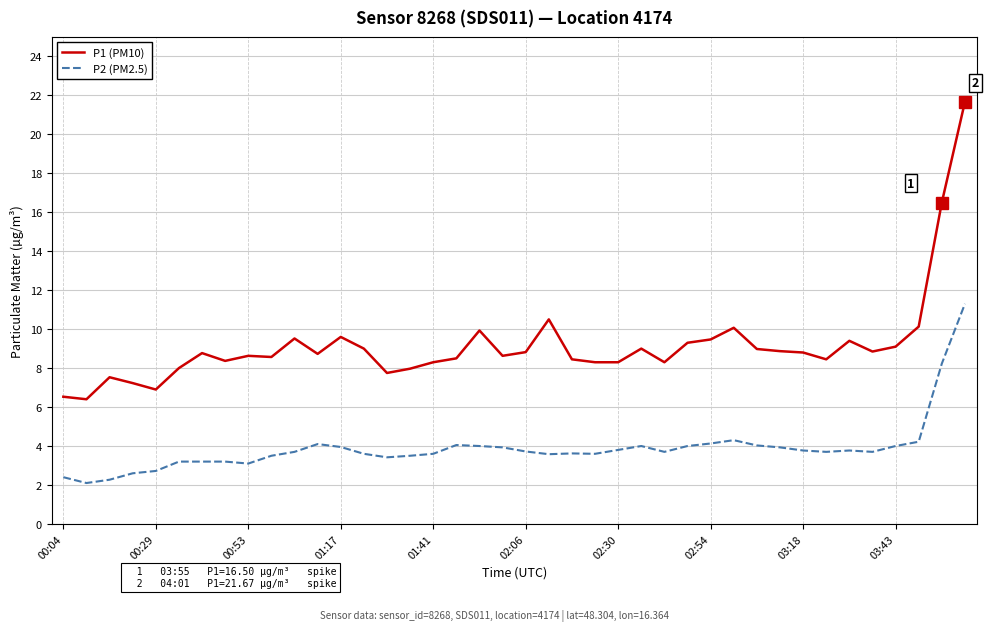

How many categories are shown in the chart?

40